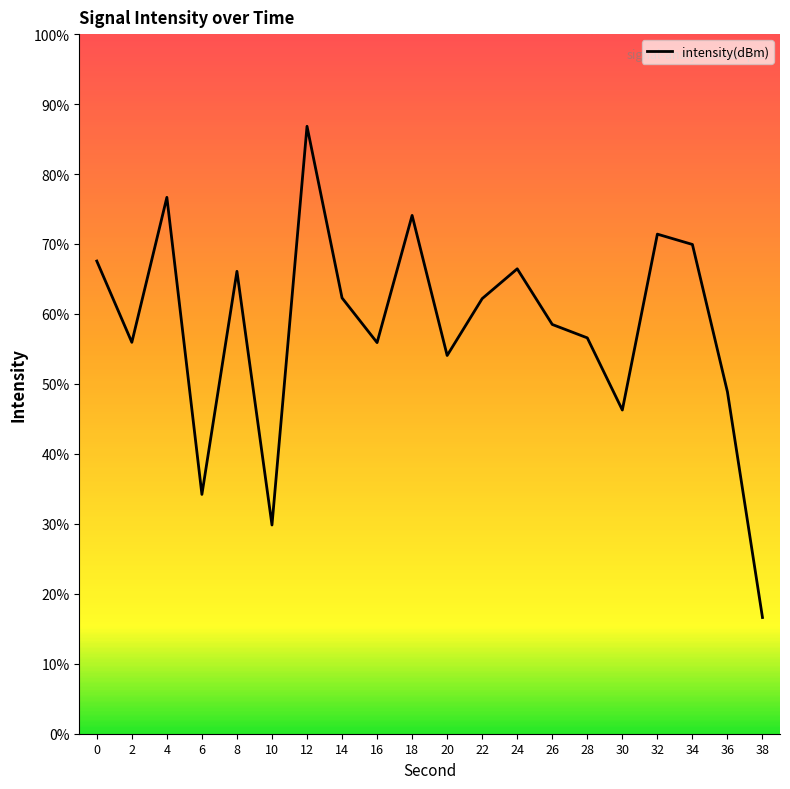

Where is the first local minimum?

2